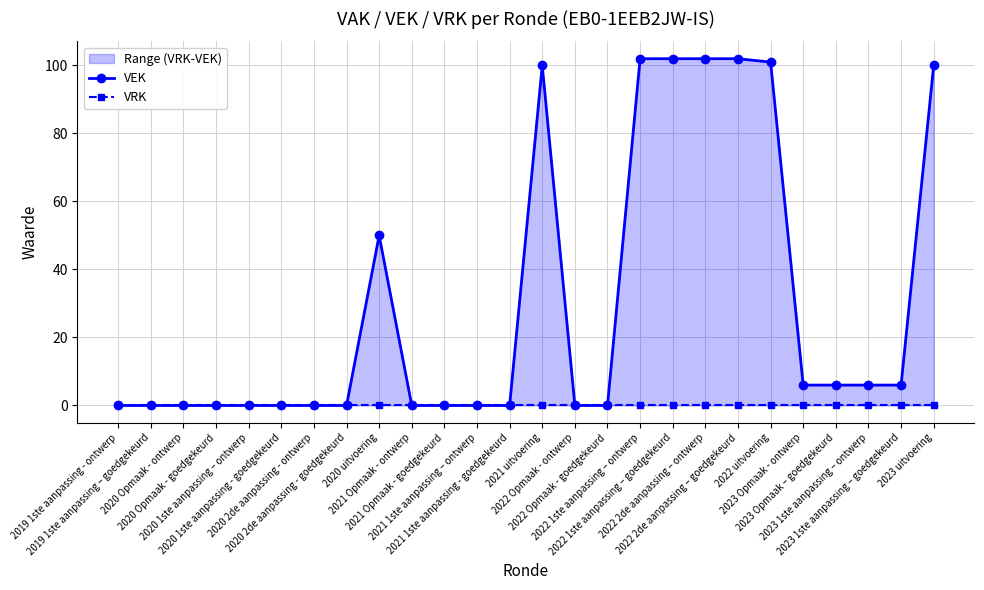

How many distinct data groups are displayed?

2